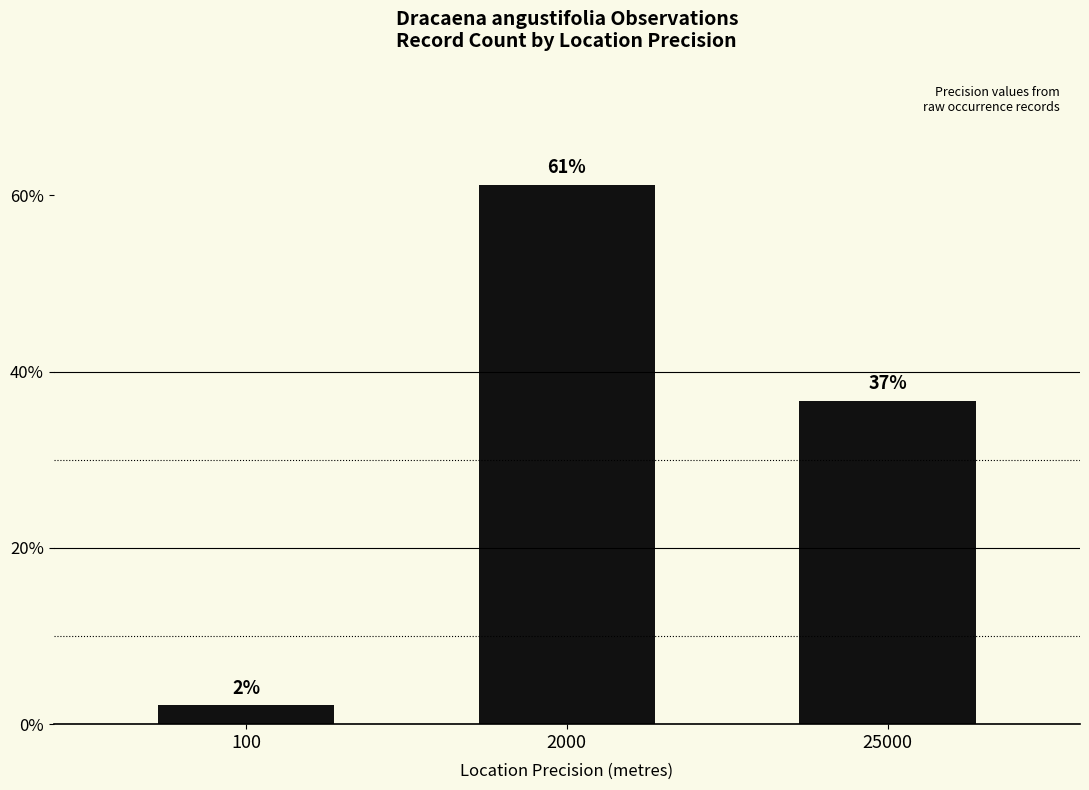

Approximately how many times larger is the value at 25000 compared to 2000?

0.6